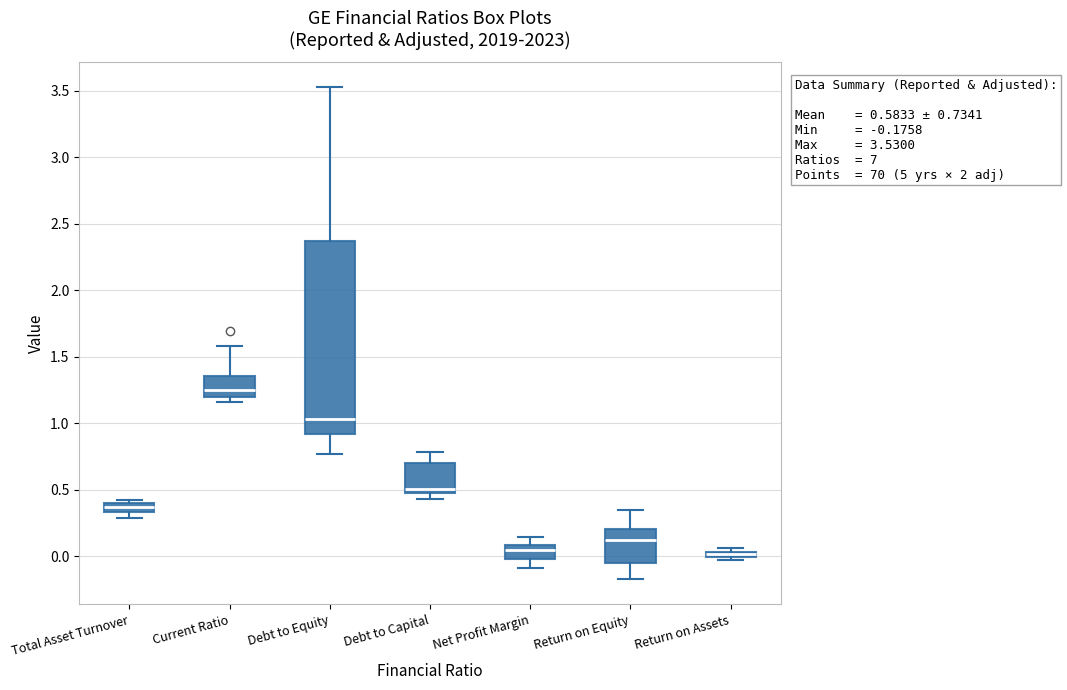

Which box has the highest median line?

Current Ratio